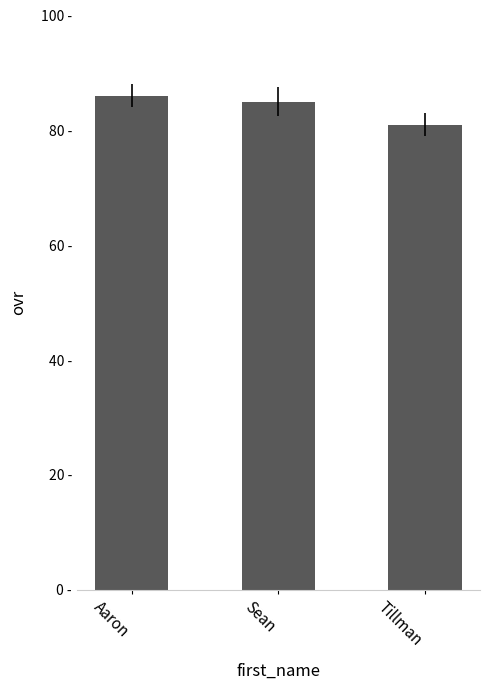

What is the sum of all values?

252